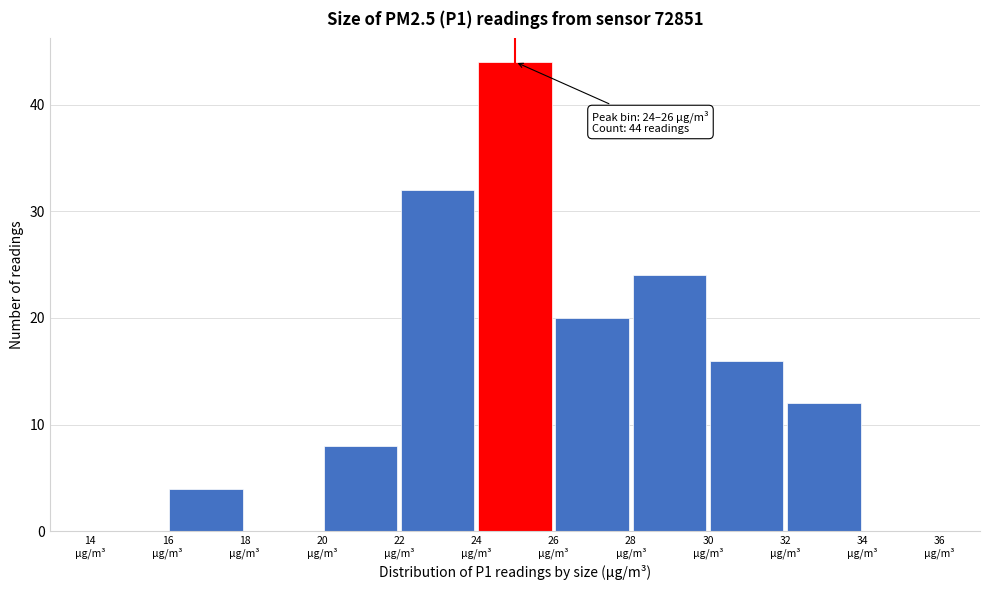

Which range on the x-axis has the tallest bar?

24 to 26